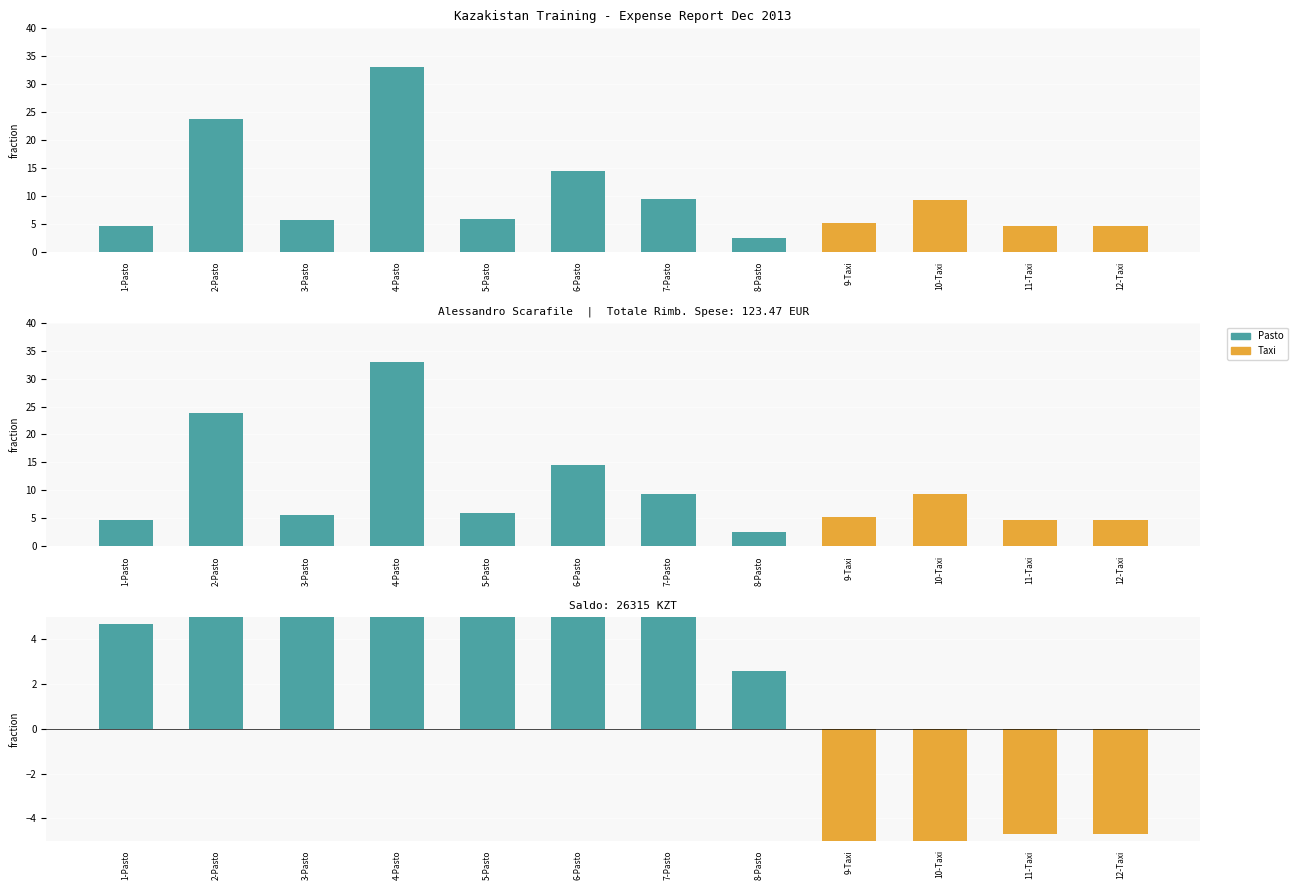

Between 2-Pasto and 10-Taxi, which series saw the biggest shift?

Pasto - Taxi